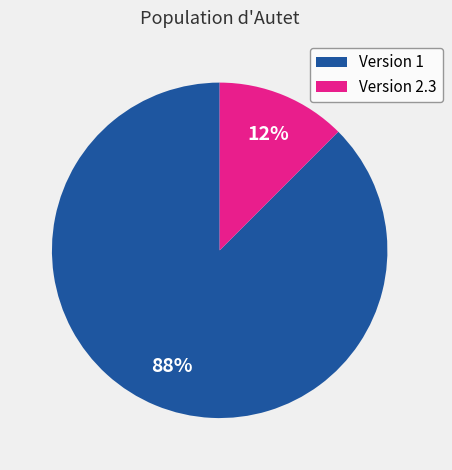

Which has a higher value, Version 1 or Version 2.3?

Version 1